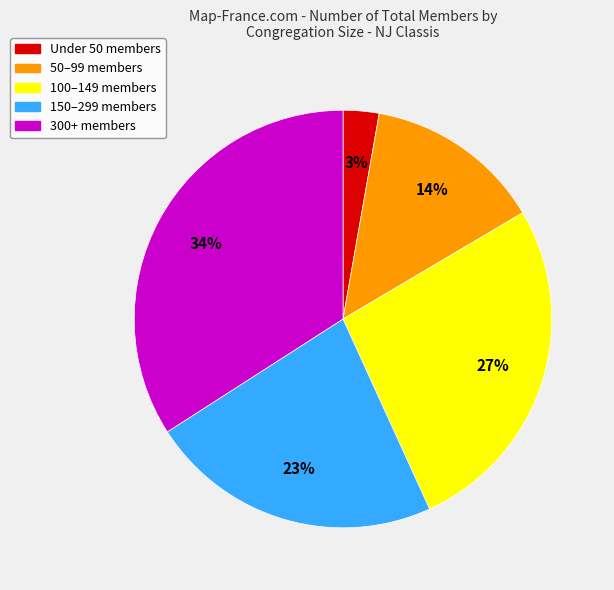

How many slices are in this pie chart?

5